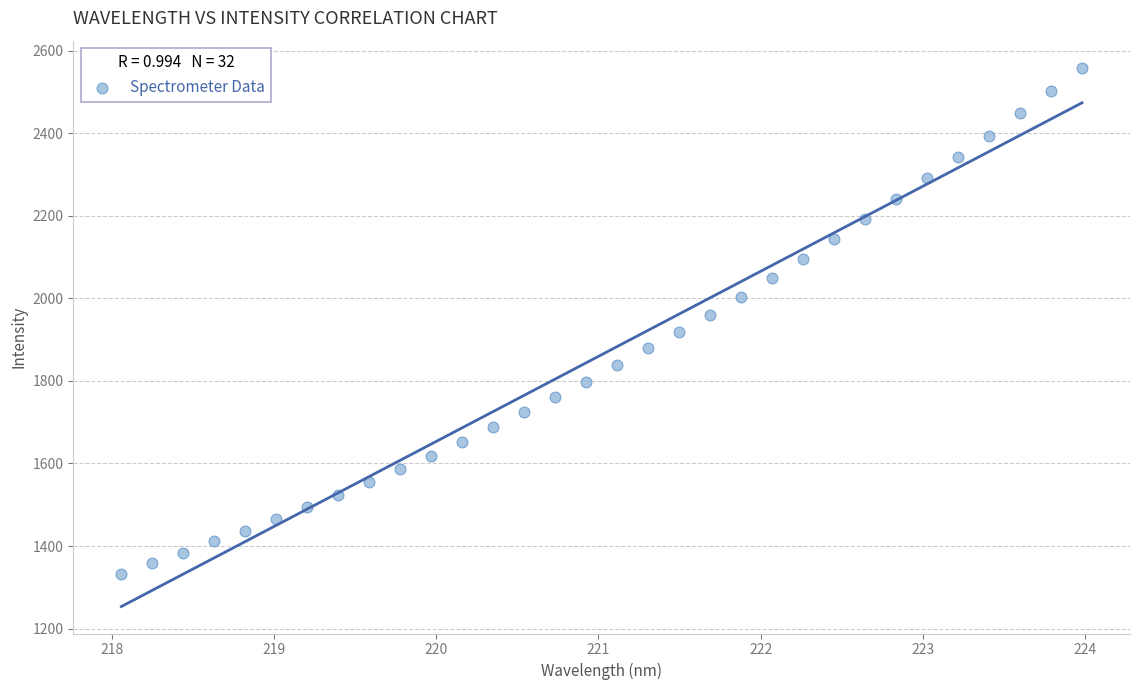

What is the range of X values (max minus min)?

5.9